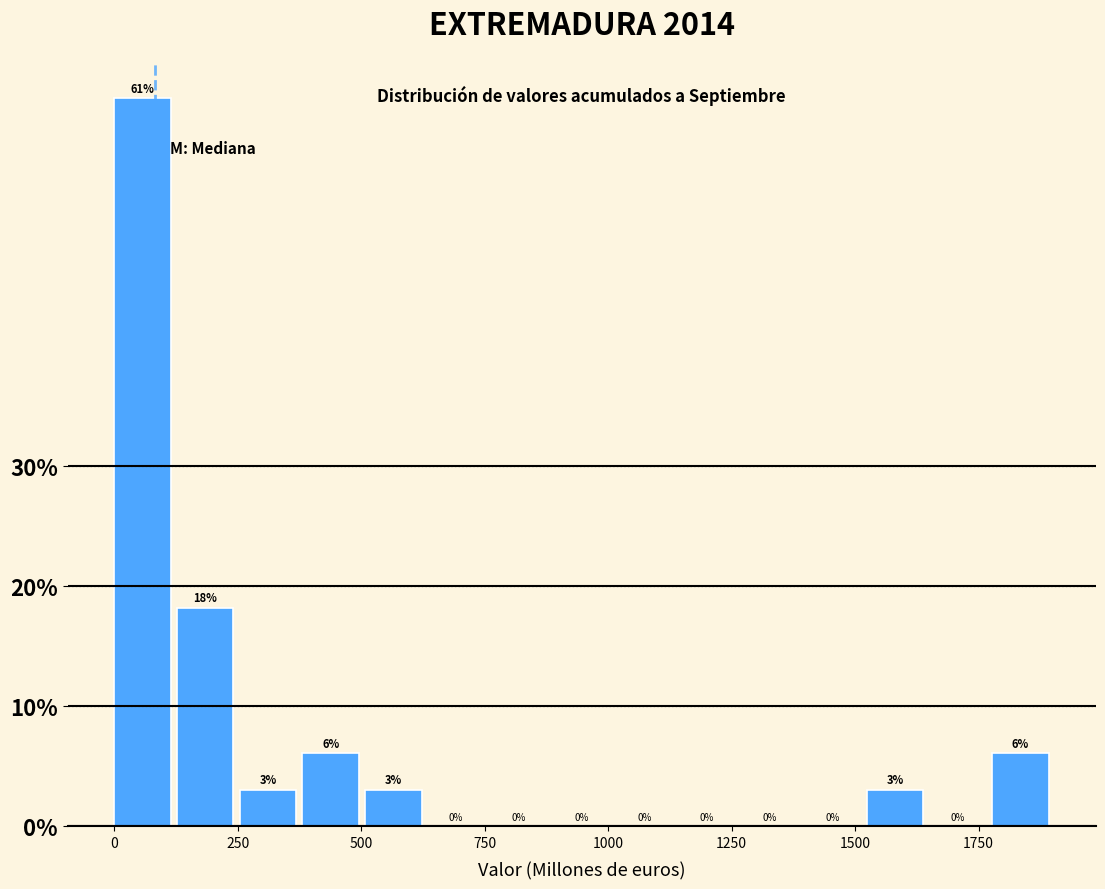

Read against the x-axis, roughly where is the centre of the tallest bar?

50